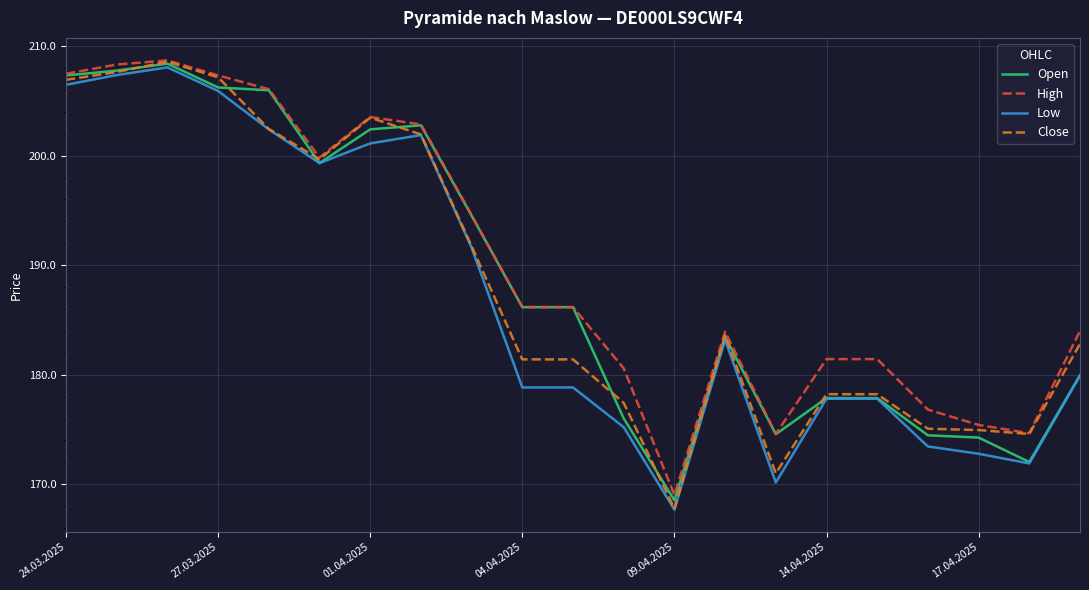

What are all the series names shown in the legend?

Open, High, Low, Close